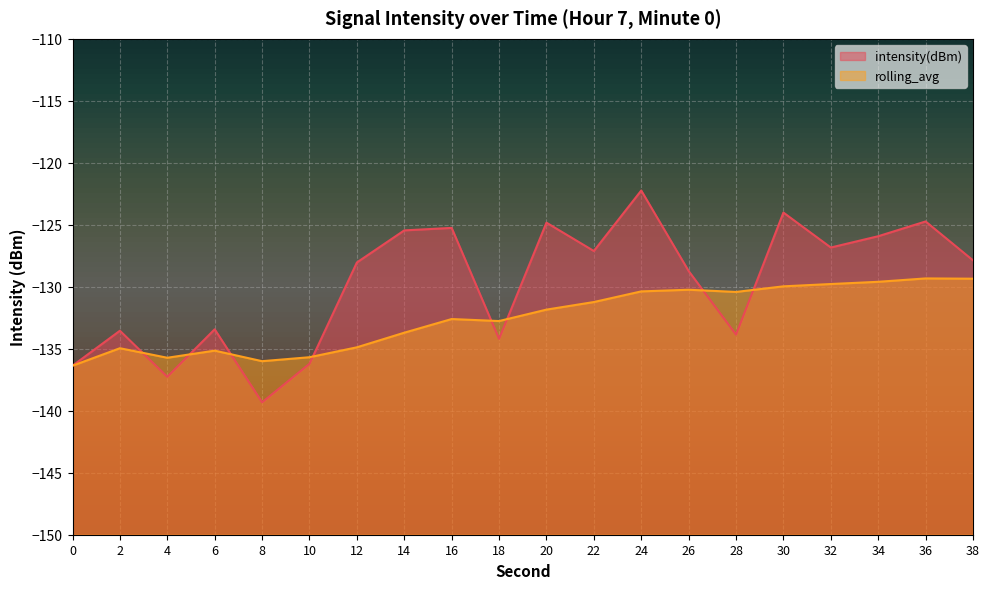

What is the average value of the intensity(dBm) series?

-129.8